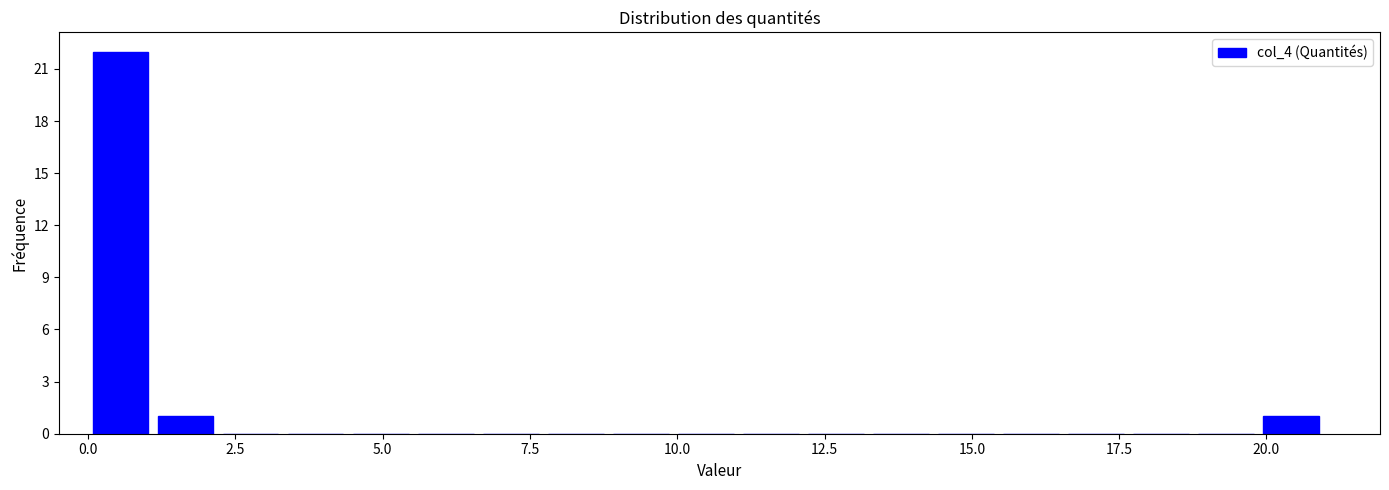

Read against the x-axis, roughly where is the centre of the tallest bar?

0.5